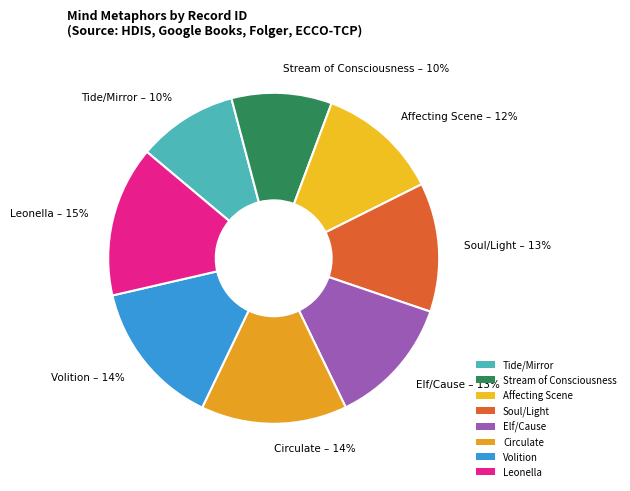

True or false: Tide/Mirror accounts for 2% of the total.

False